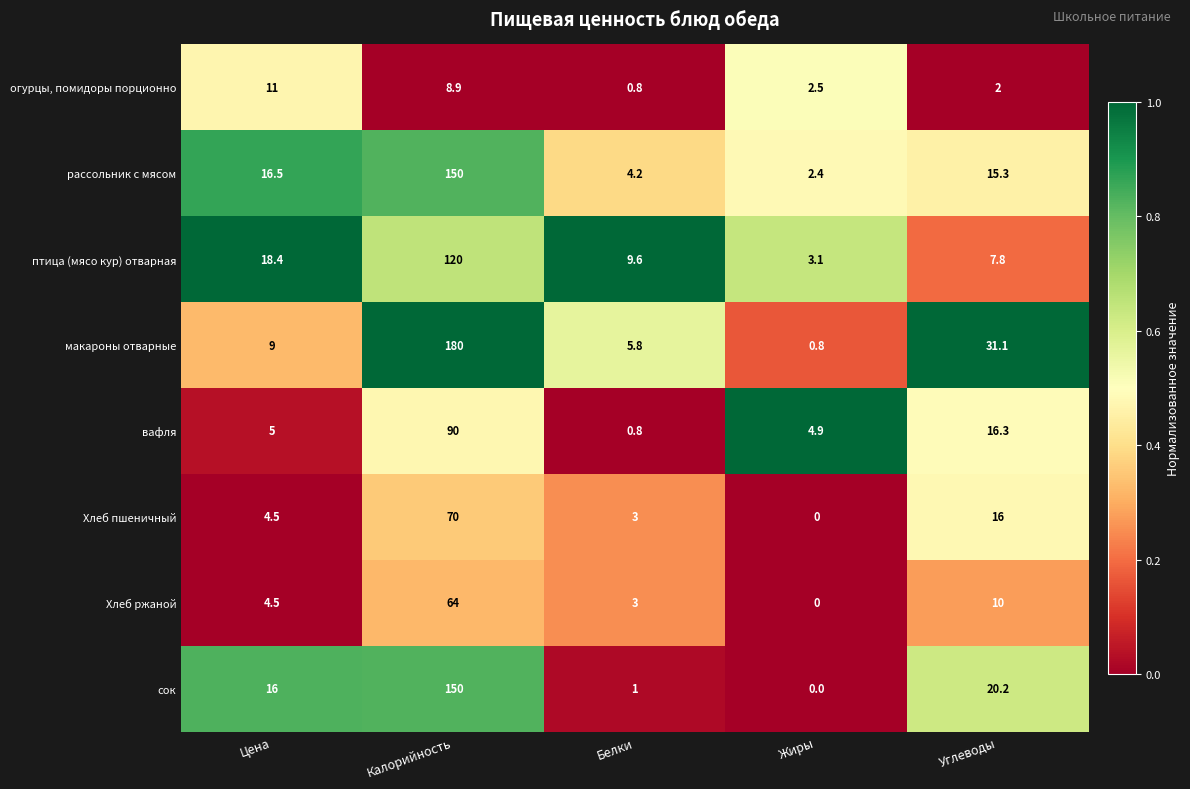

Count the number of categories in the chart.

5